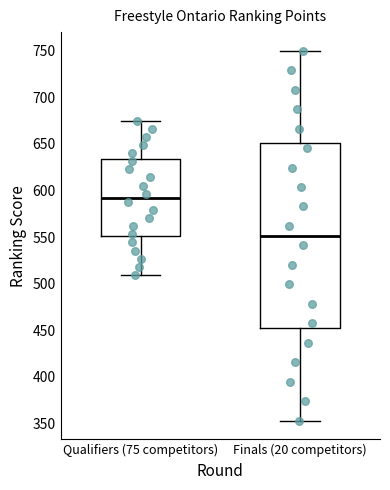

Reading left to right, transcribe this box plot: for each box, give where its median line is, the range the box spans, and where its two whiskers end, as read against the y-axis. The values are not printed on the chart, so give them approximately, as read against the axis.

Qualifiers (75 competitors): median 590, box 550 to 635, whiskers 510 to 675
Finals (20 competitors): median 550, box 450 to 650, whiskers 355 to 750